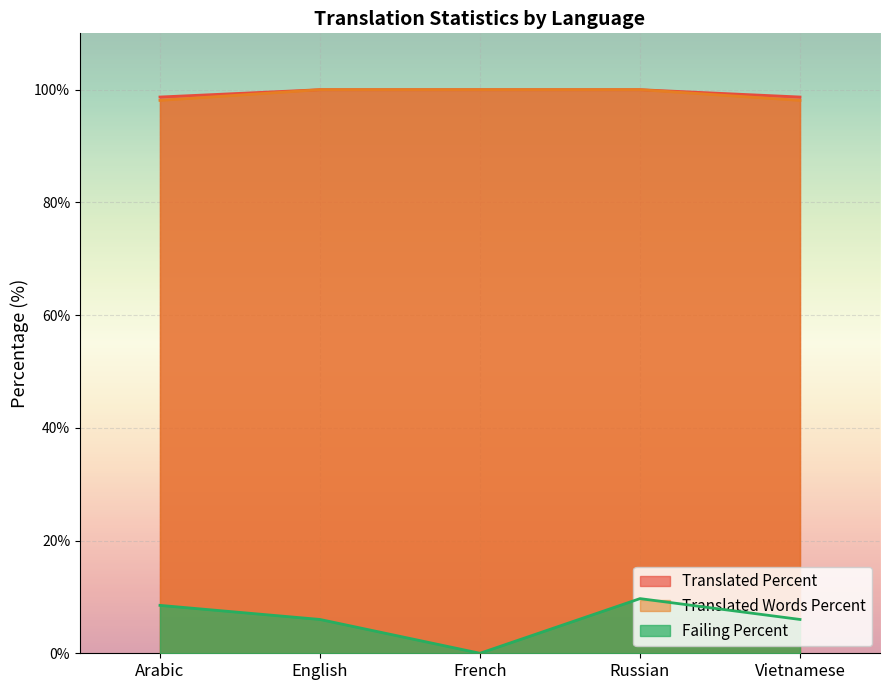

Is the value of failing_percent at Russian greater than the value of translated_percent at Vietnamese?

No